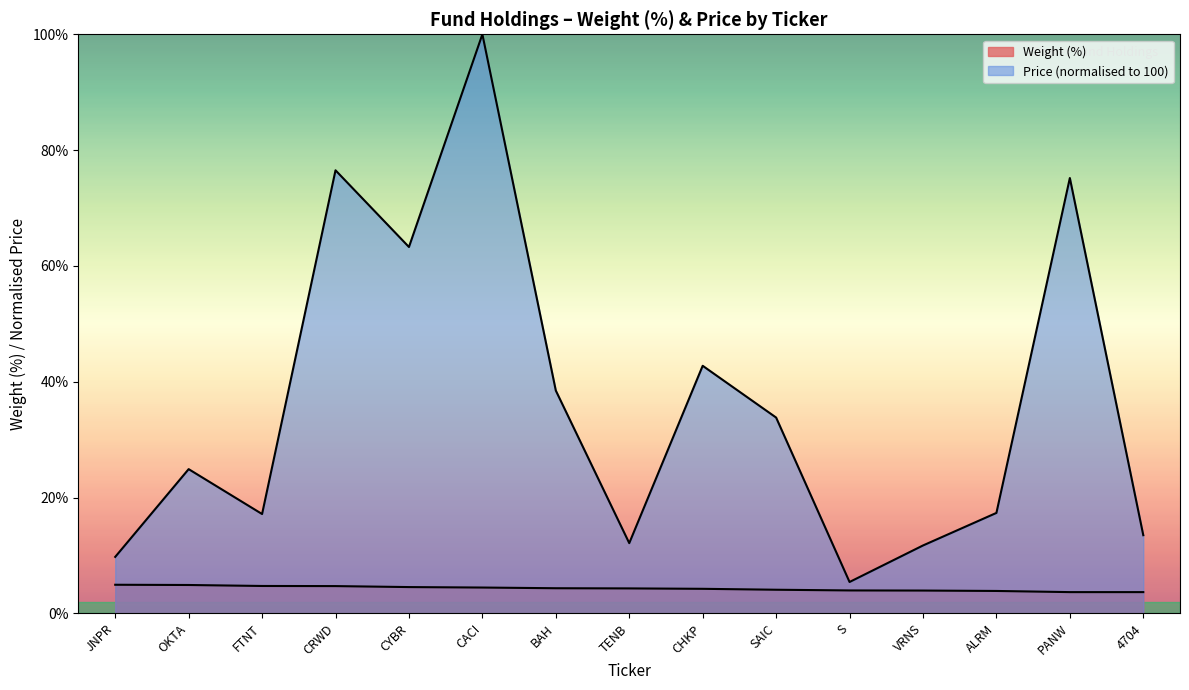

True or false: Weight (%) and Price intersect in this chart.

False